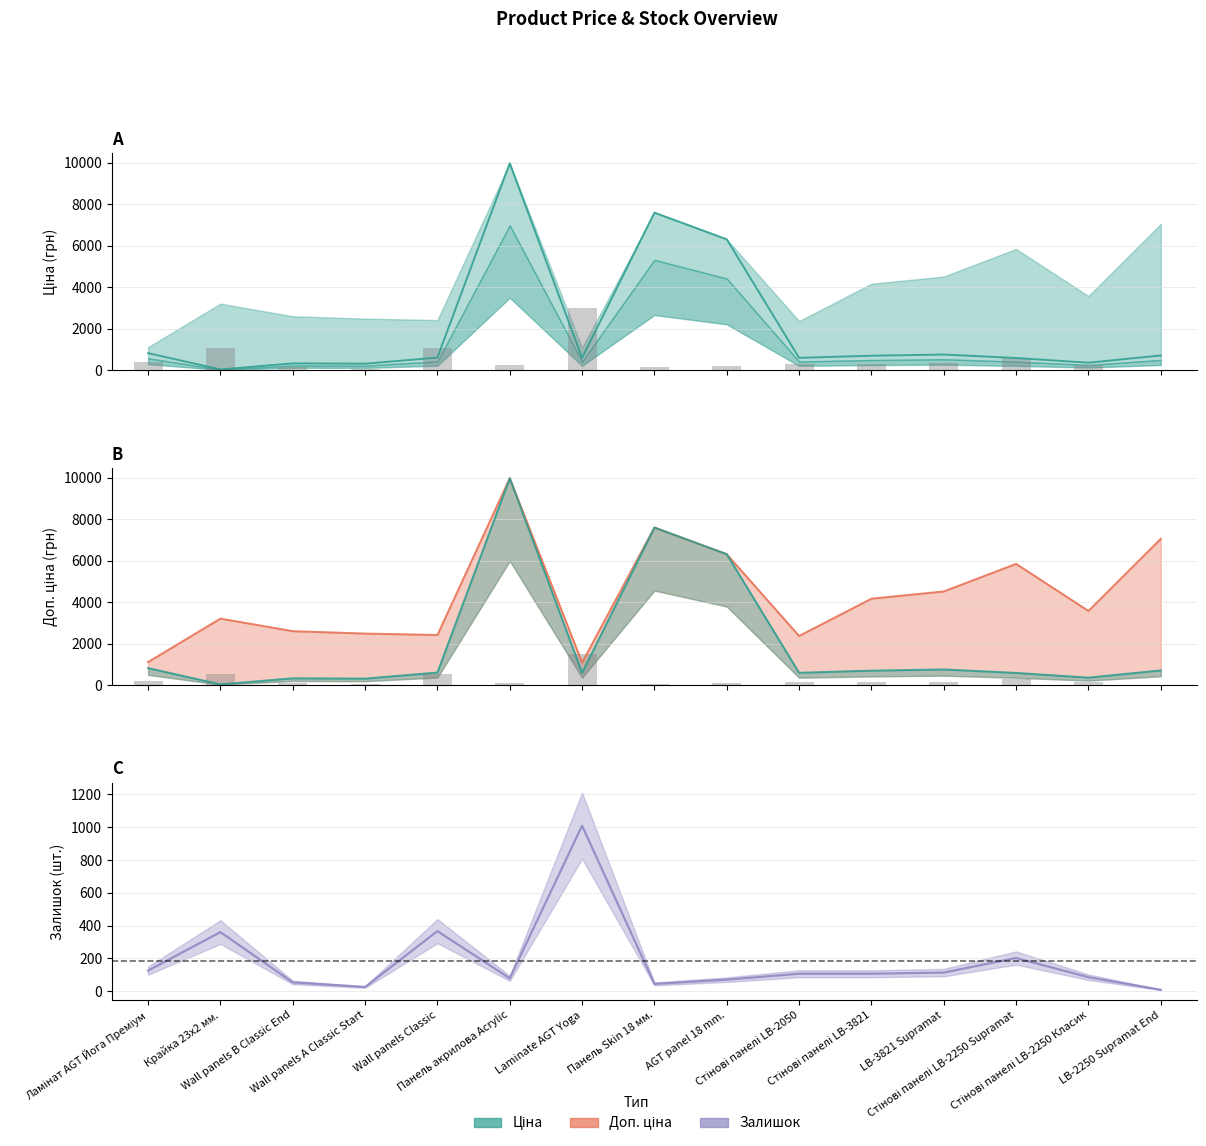

What are all the series names shown in the legend?

Ціна, Доп. ціна, Залишок